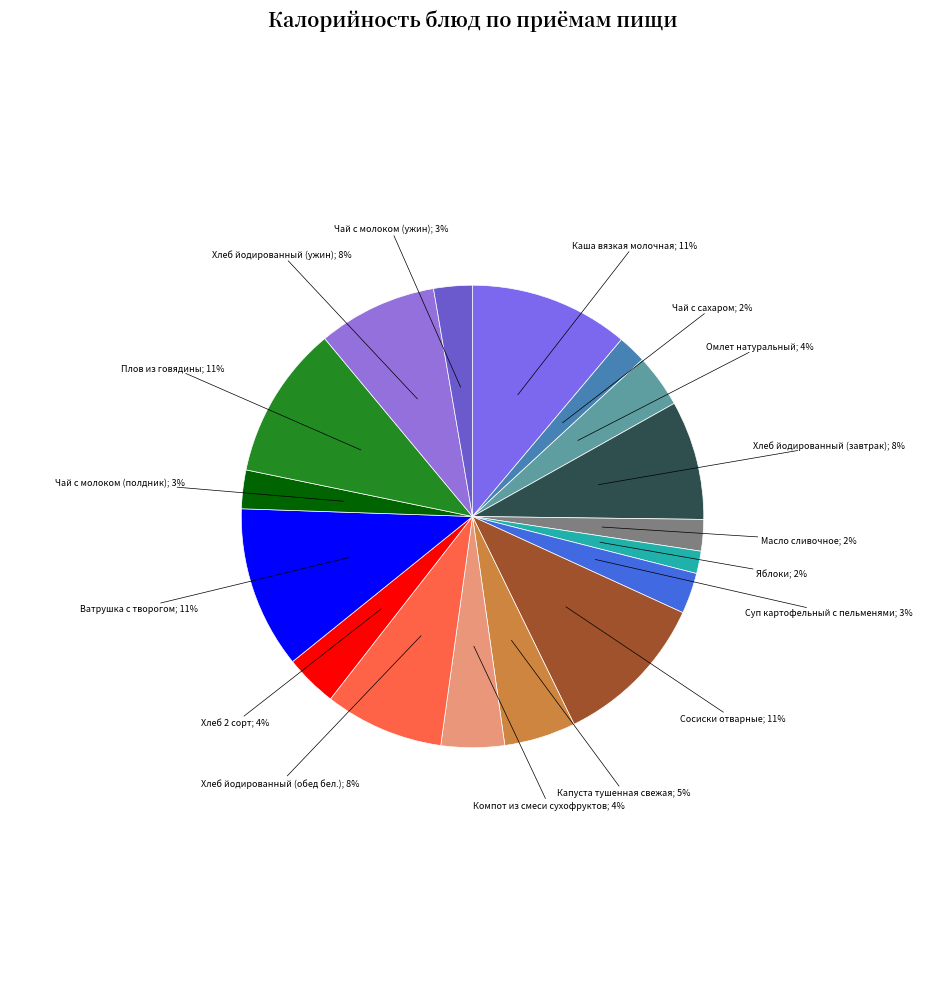

Rank the categories by value from lowest to highest.

Яблоки, Чай с сахаром, Масло сливочное, Чай с молоком (полдник), Чай с молоком (ужин), Суп картофельный с пельменями, Хлеб 2 сорт, Омлет натуральный, Компот из смеси сухофруктов, Капуста тушенная свежая, Хлеб йодированный (завтрак), Хлеб йодированный (обед бел.), Хлеб йодированный (ужин), Плов из говядины, Сосиски отварные, Каша вязкая молочная, Ватрушка с творогом